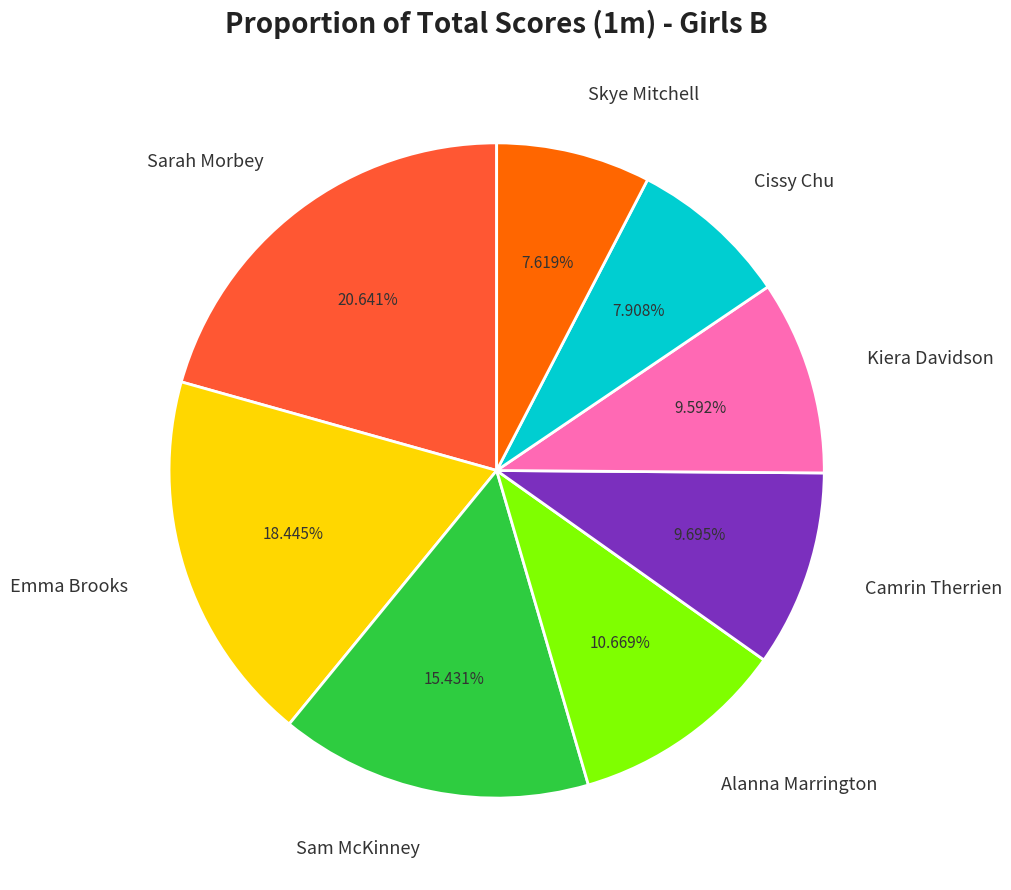

Is there a majority slice in this chart?

No